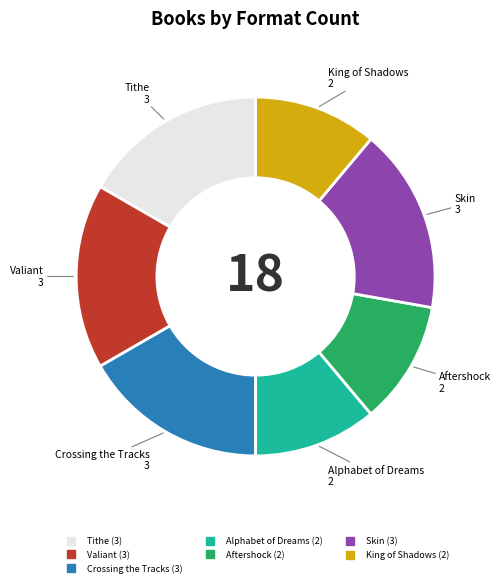

The Tithe slice represents 10% of the pie. True or false?

False